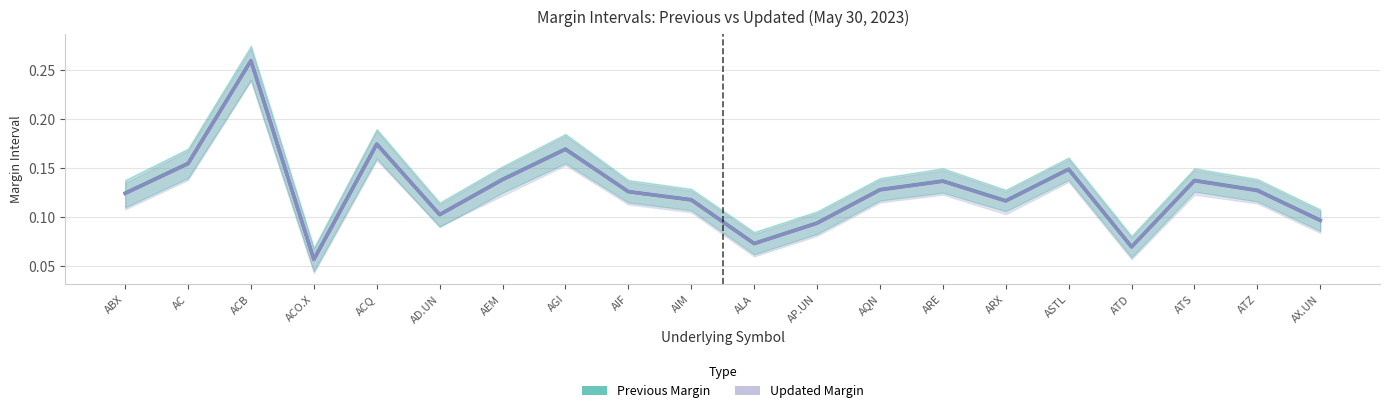

What are all the series names shown in the legend?

Previous Margin, Updated Margin